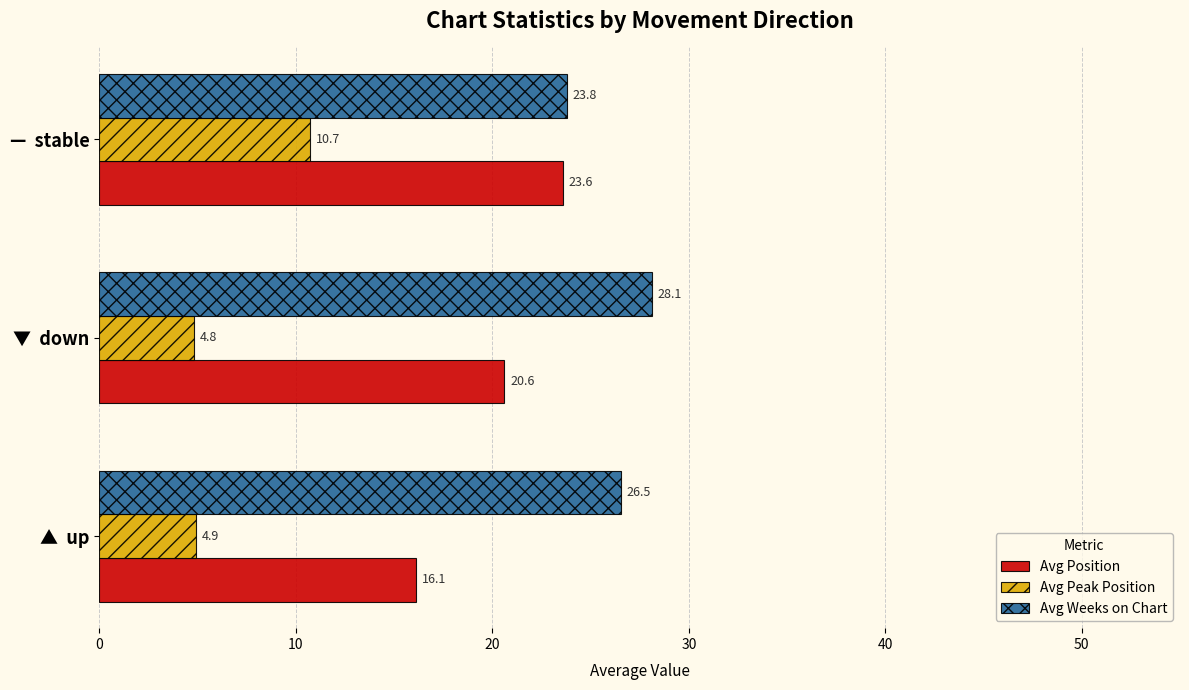

Which series has the widest spread of values?

Avg Position